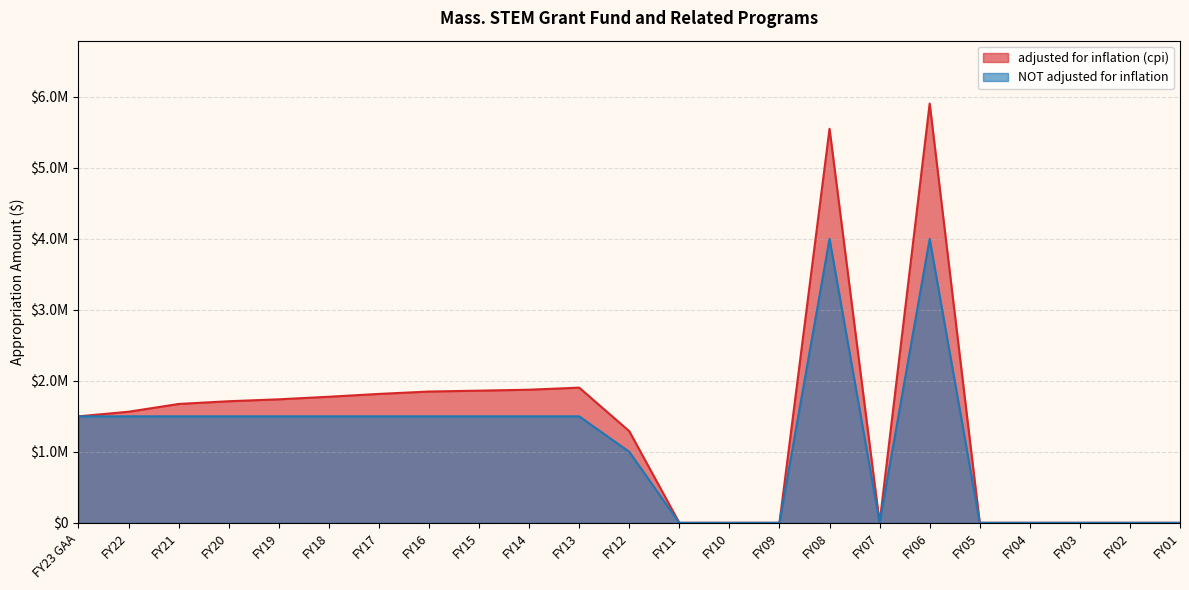

Which category has the highest value across all series?

FY06